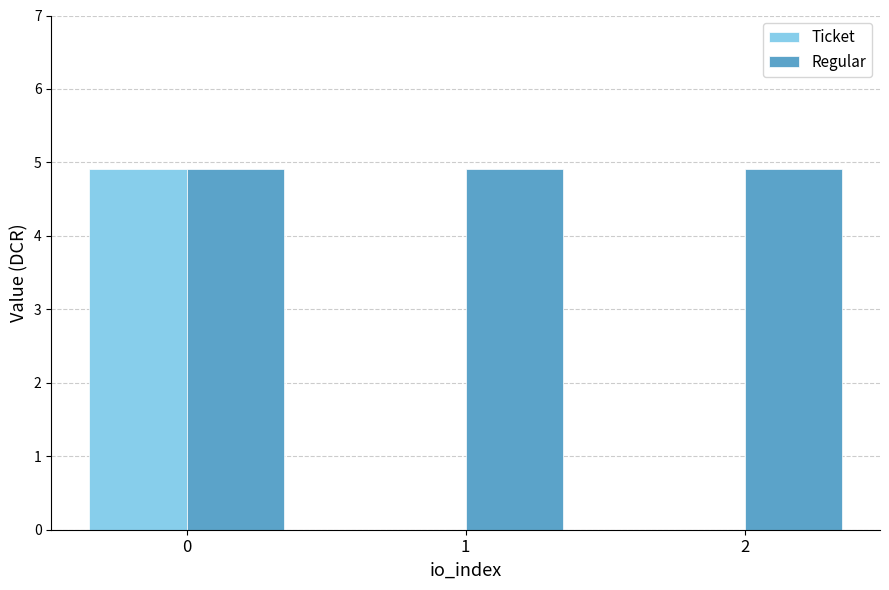

What is the total value across all series at 0?

9.8